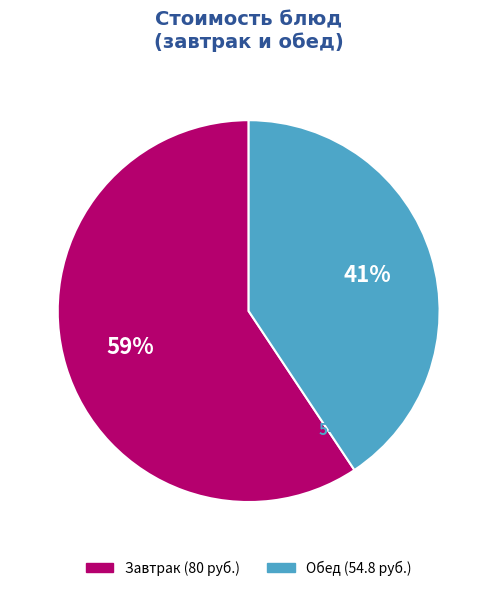

Does any single category account for the majority?

Yes